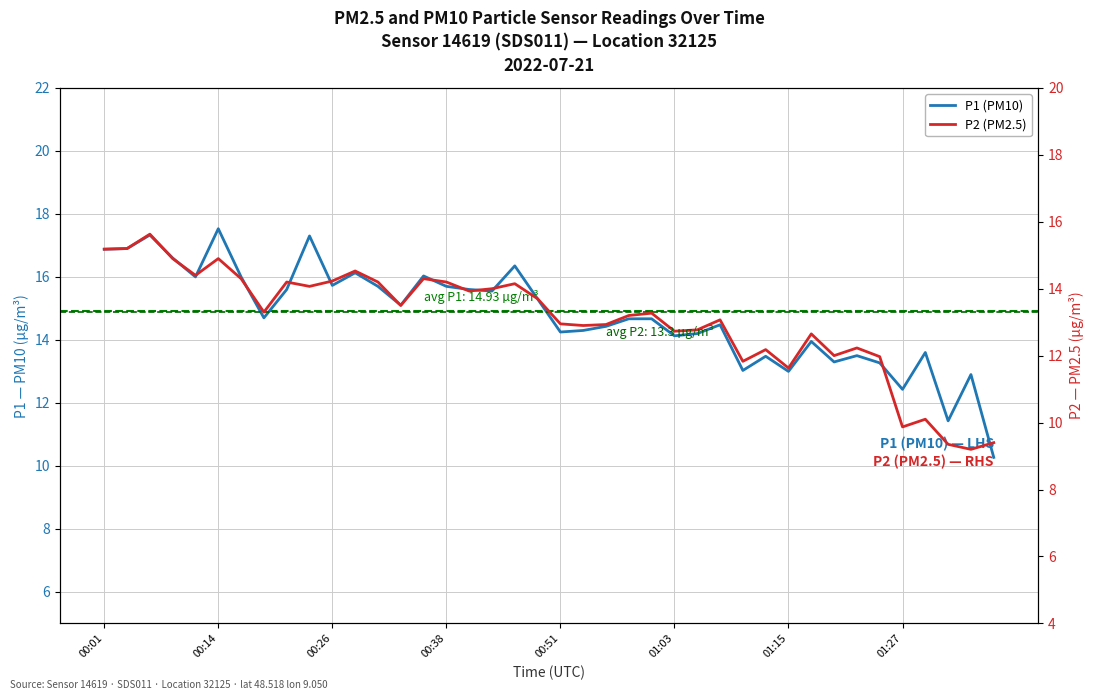

What is the highest value of the P1 series?

17.5